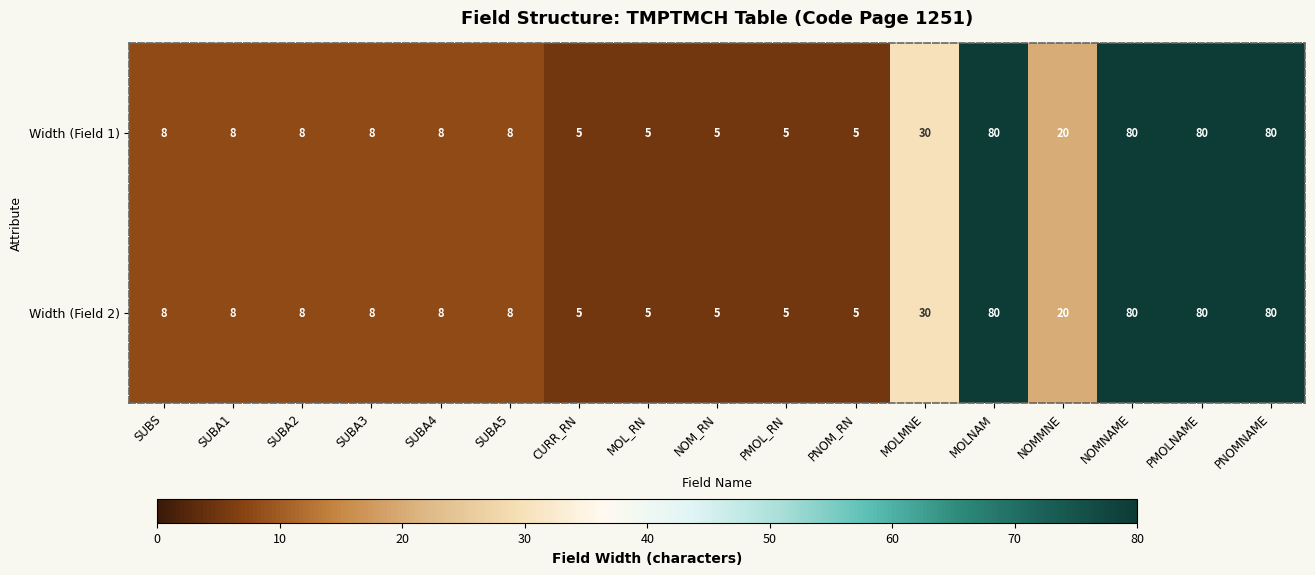

Is it true that Width (Field 2) equals 80 at PMOLNAME?

True